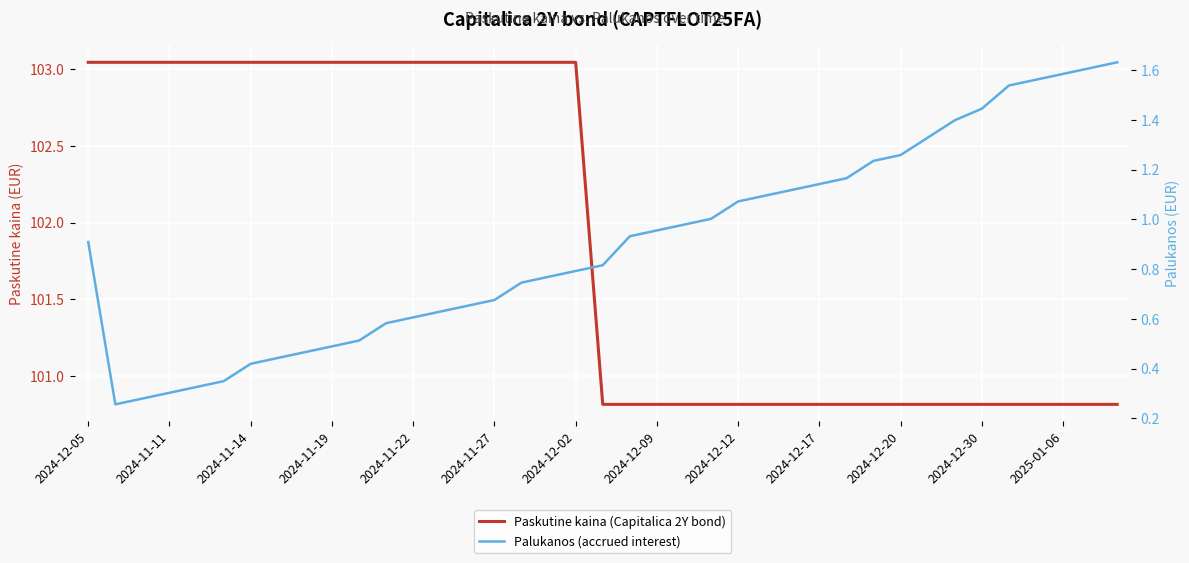

True or false: Paskutine kaina (Capitalica 2Y bond) and Palukanos (accrued interest) intersect in this chart.

False